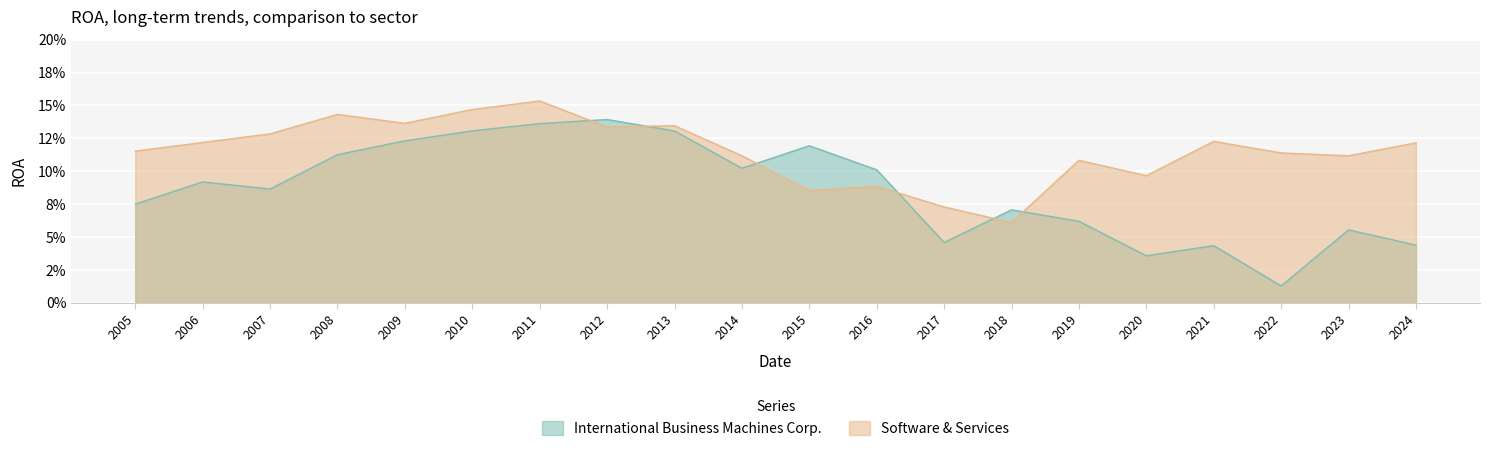

At how many categories does at least one series exceed 0?

20